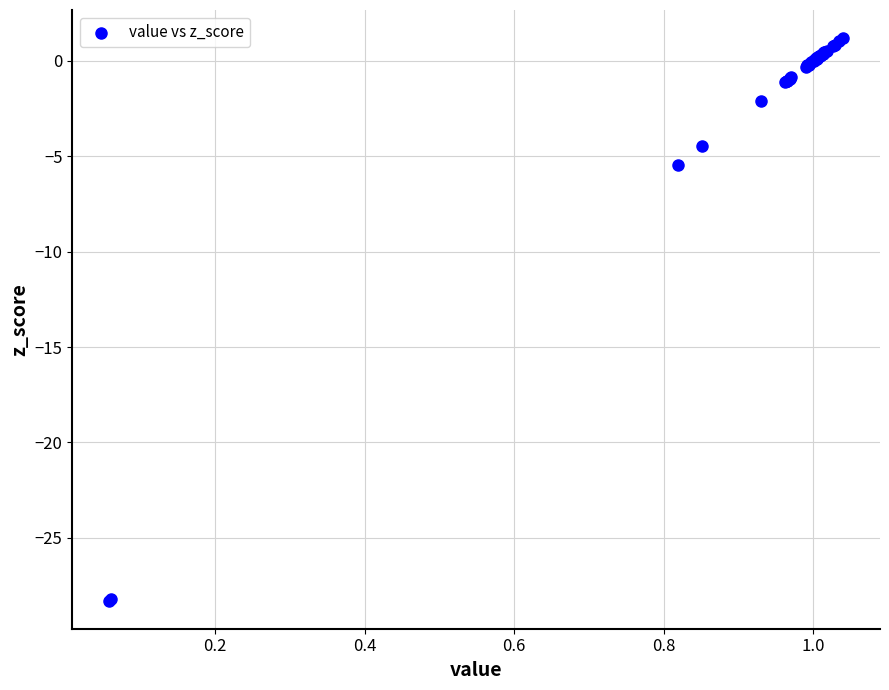

What Y value in the scatter plot is closest to -13?

-5.5